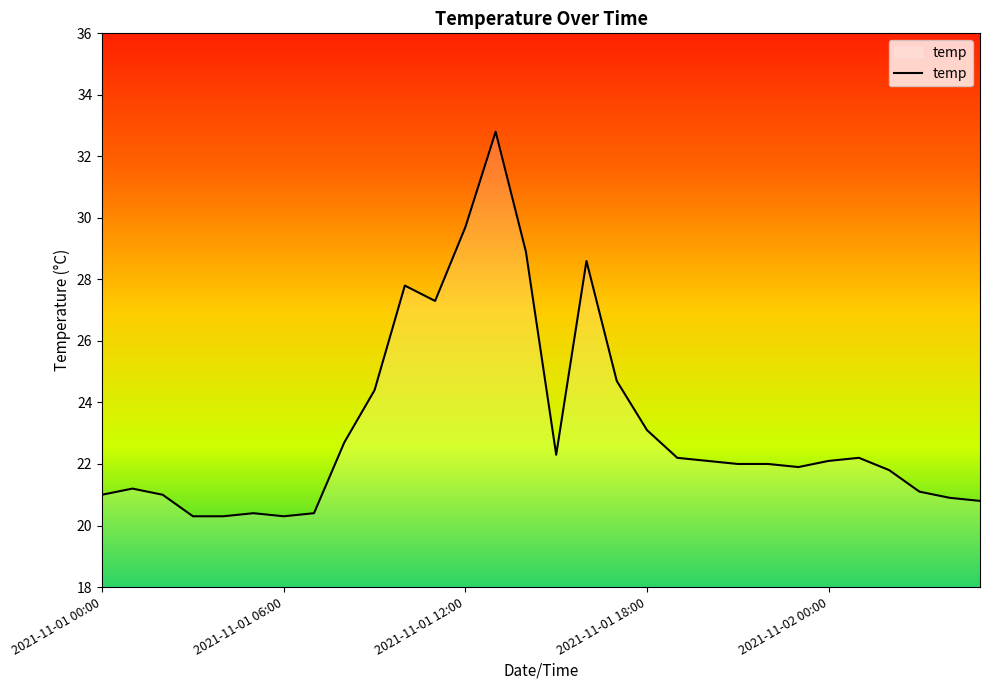

What is the smallest value displayed?

20.3